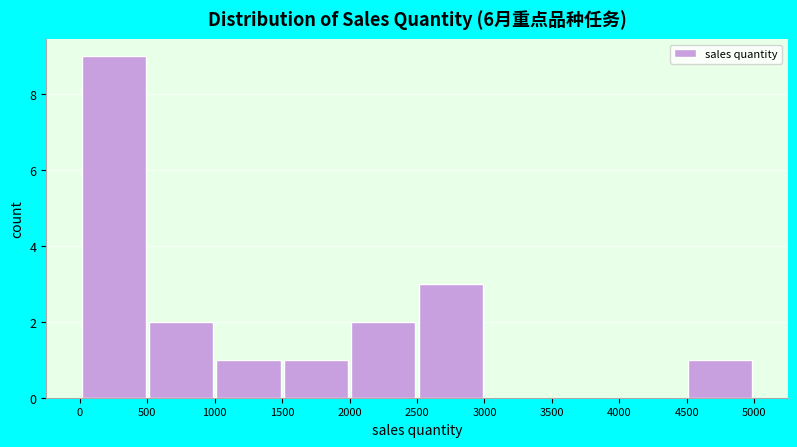

Reading left to right, list every bar in this chart as the range it spans on the x-axis followed by its height. The values are not printed on the chart, so give them approximately, as read against the axis.

0 to 500: 9
500 to 1000: 2
1000 to 1500: 1
1500 to 2000: 1
2000 to 2500: 2
2500 to 3000: 3
3000 to 3500: 0
3500 to 4000: 0
4000 to 4500: 0
4500 to 5000: 1